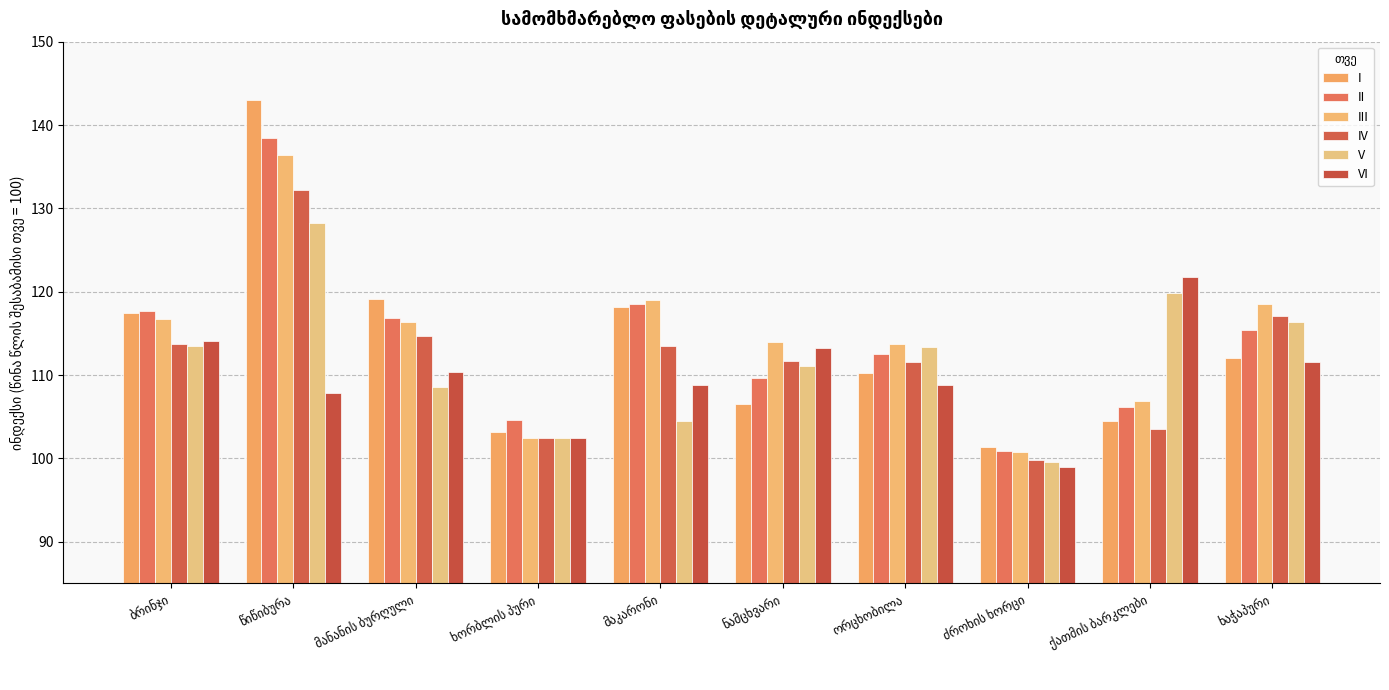

How many bars are there in each group?

6